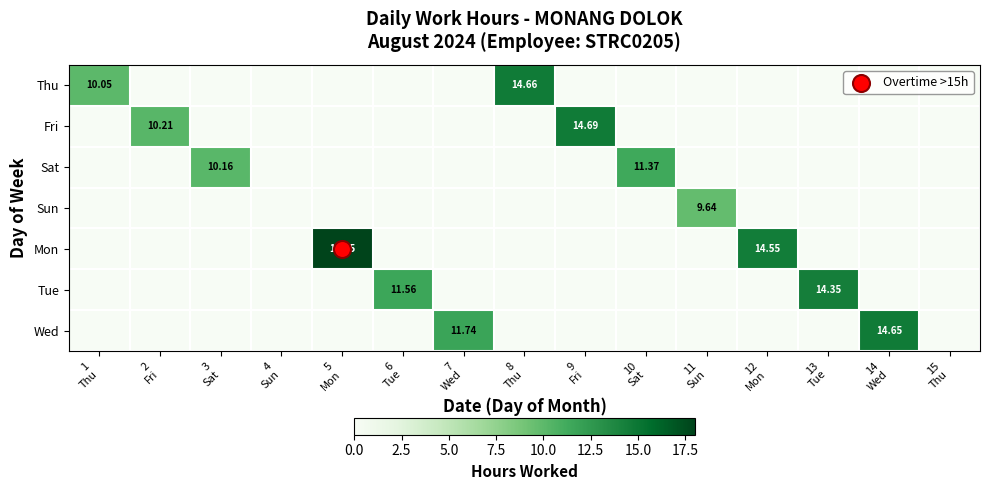

Rank the categories by Tue value from lowest to highest.

1 Thu, 2 Fri, 3 Sat, 4 Sun, 5 Mon, 7 Wed, 8 Thu, 9 Fri, 10 Sat, 11 Sun, 12 Mon, 14 Wed, 15 Thu, 6 Tue, 13 Tue